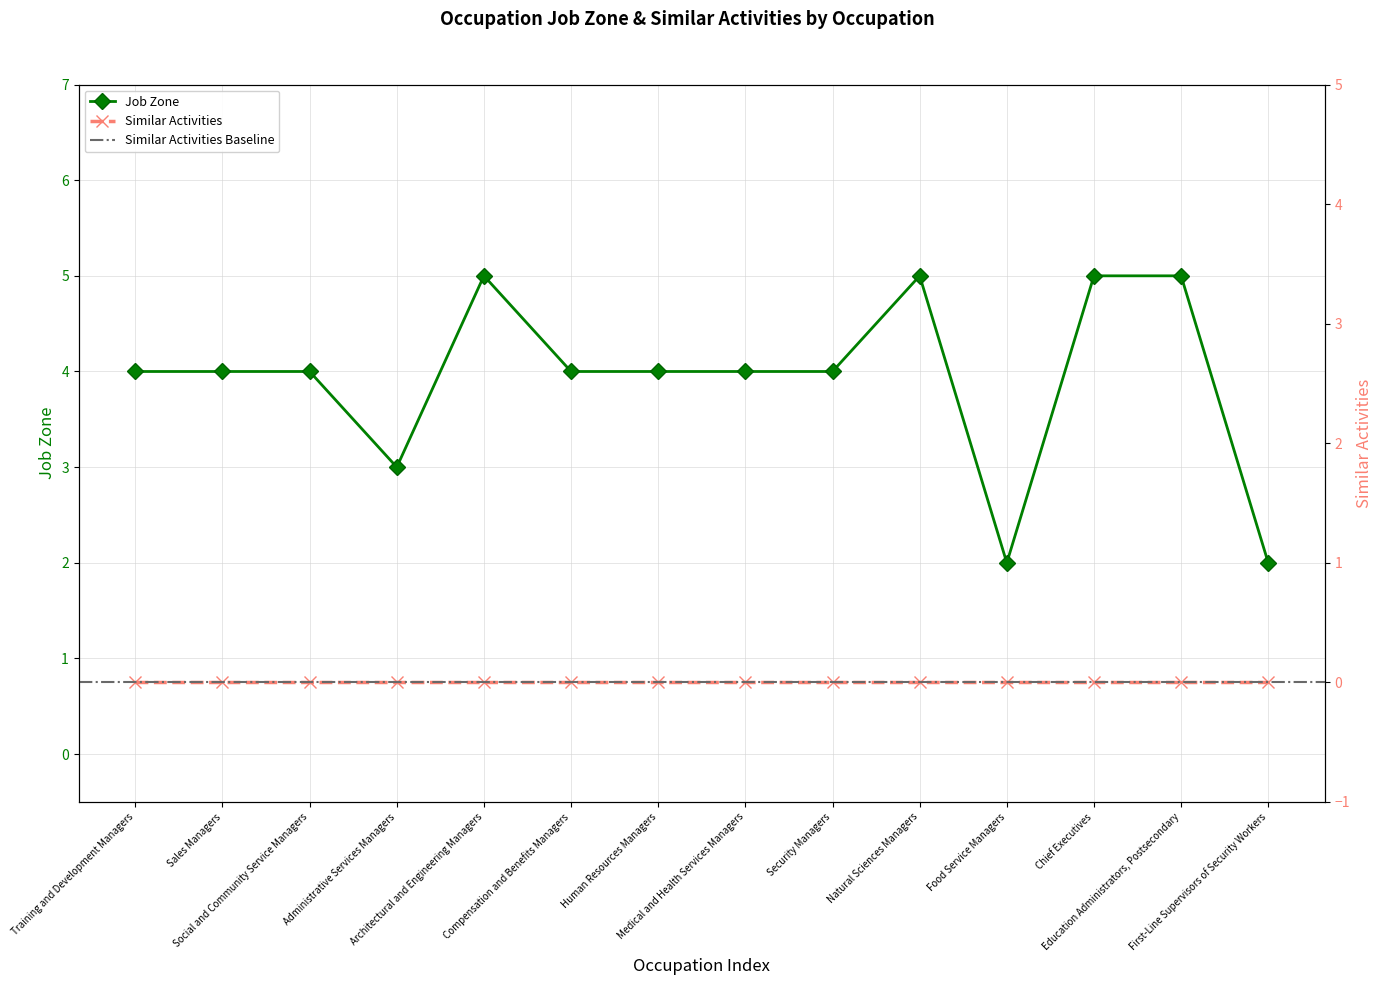

What is the smallest value displayed?

2